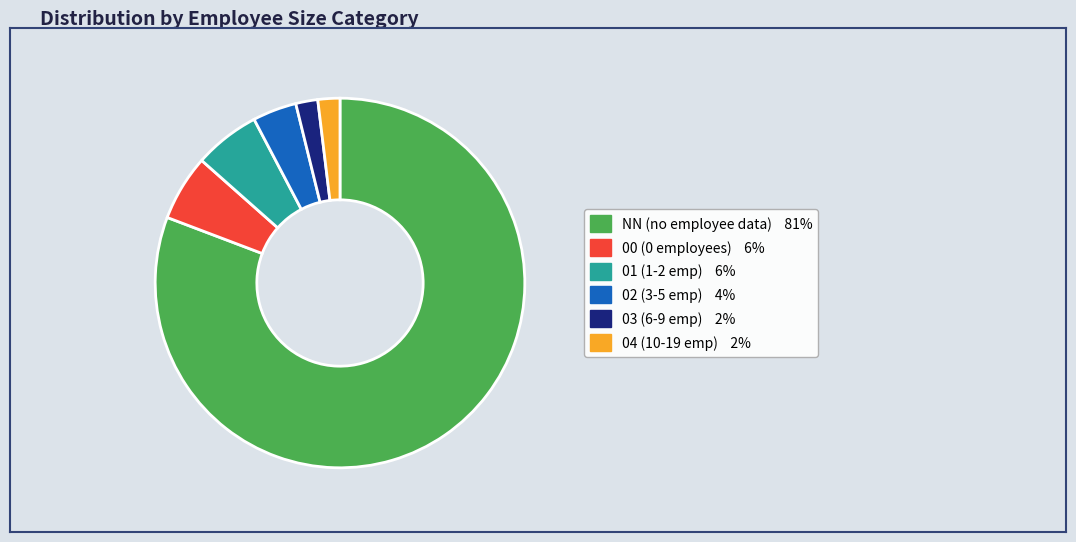

What is the largest slice in the pie chart?

NN